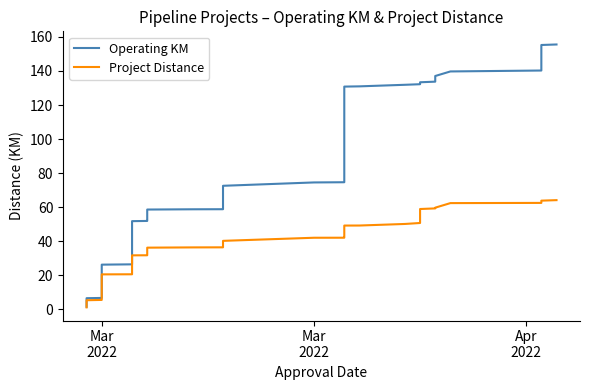

What is the difference between the second highest and second lowest values in the Project Distance series?

58.5